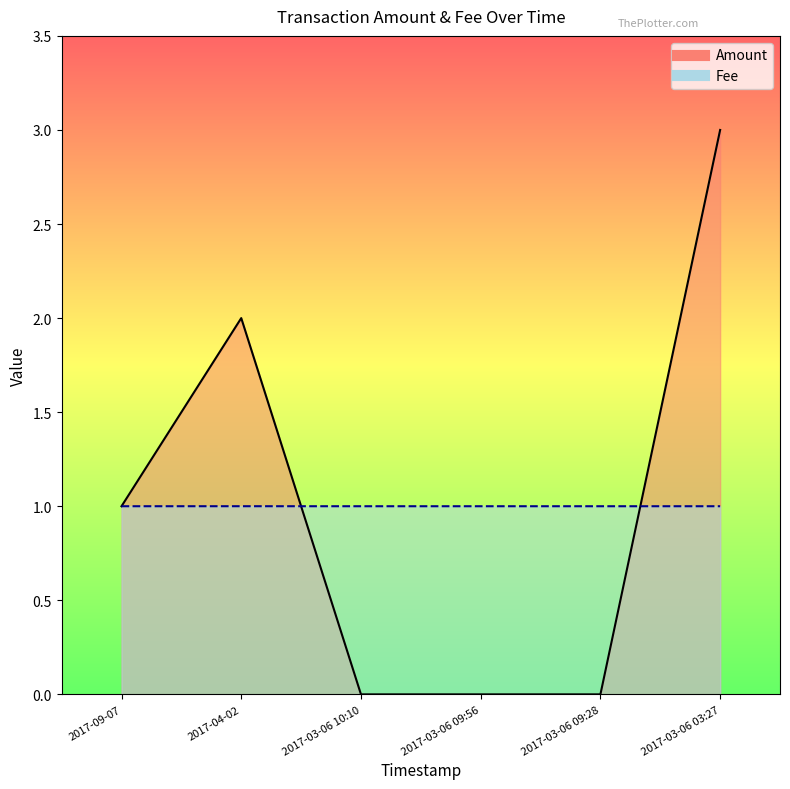

Reading left to right, what are all the values shown in this chart?

Amount: 2017-09-07=1.0	2017-04-02=2.0	2017-03-06 10:10=0.0	2017-03-06 09:56=0.0	2017-03-06 09:28=0.0	2017-03-06 03:27=3.0
Fee: 2017-09-07=1.0	2017-04-02=1.0	2017-03-06 10:10=1.0	2017-03-06 09:56=1.0	2017-03-06 09:28=1.0	2017-03-06 03:27=1.0